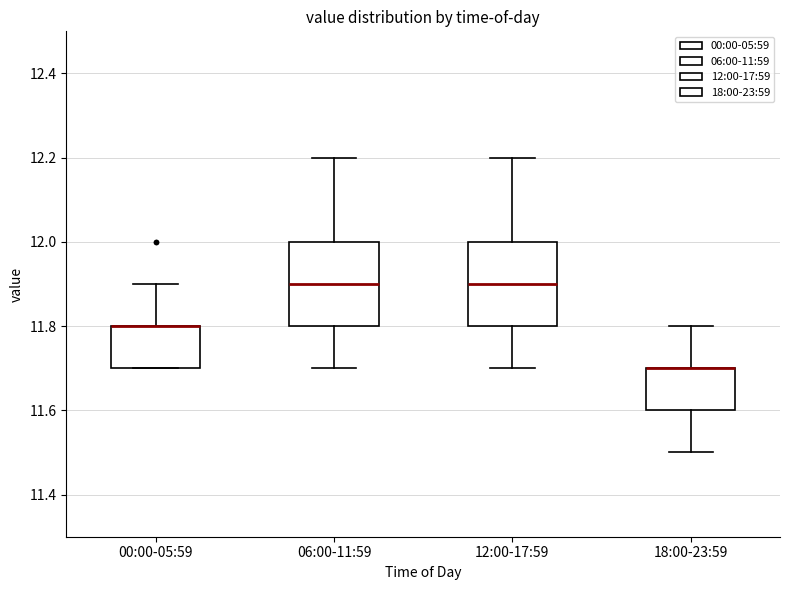

Reading left to right, transcribe this box plot: for each box, give where its median line is, the range the box spans, and where its two whiskers end, as read against the y-axis. The values are not printed on the chart, so give them approximately, as read against the axis.

00:00-05:59: median 11.8 (drawn on the box's upper edge), box 11.7 to 11.8, whiskers 11.7 to 11.9
06:00-11:59: median 11.9, box 11.8 to 12.0, whiskers 11.7 to 12.2
12:00-17:59: median 11.9, box 11.8 to 12.0, whiskers 11.7 to 12.2
18:00-23:59: median 11.7 (drawn on the box's upper edge), box 11.6 to 11.7, whiskers 11.5 to 11.8